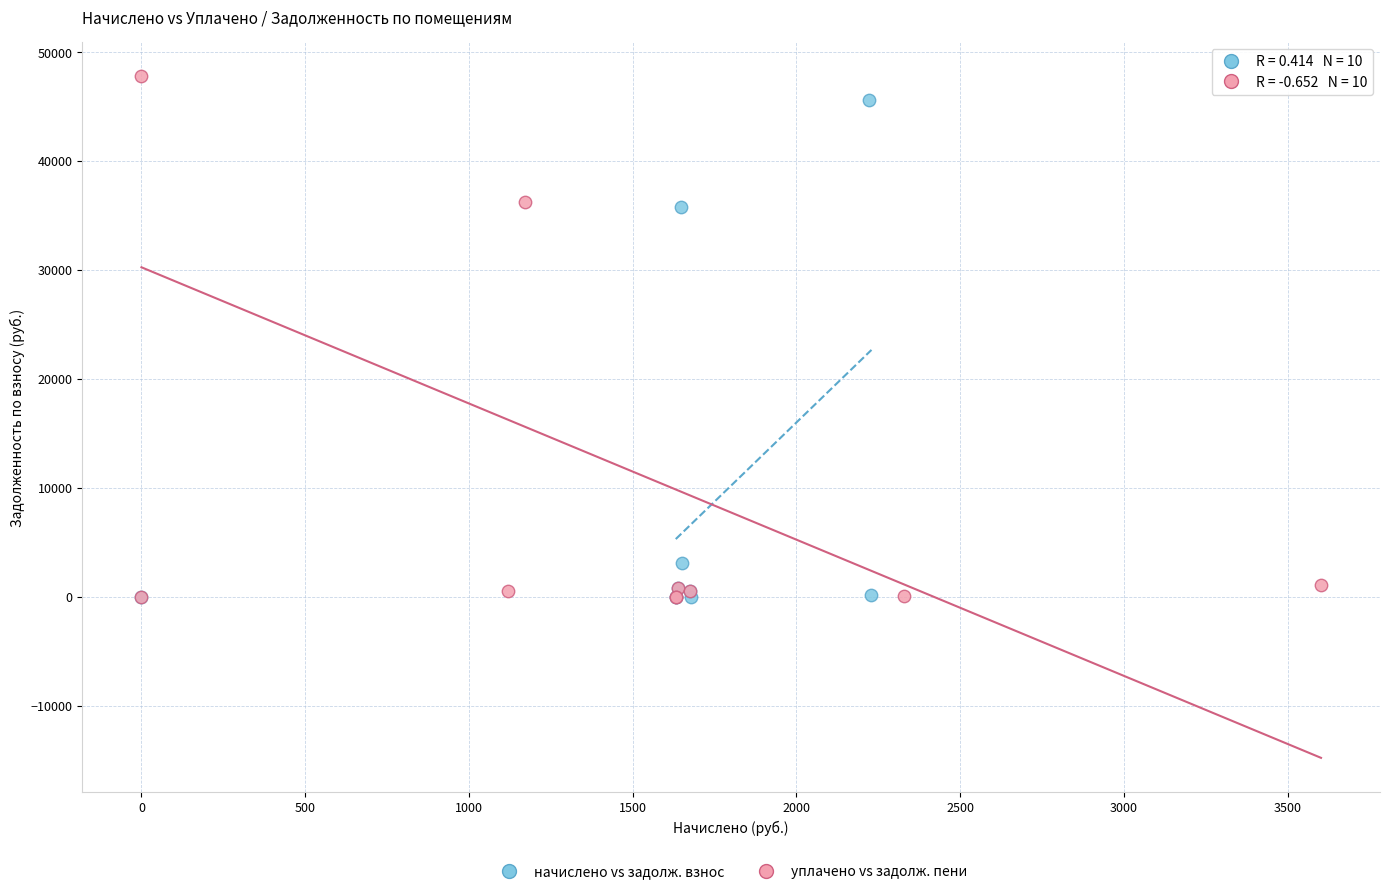

Which series has the widest spread of Y values?

уплачено vs задолж. пени